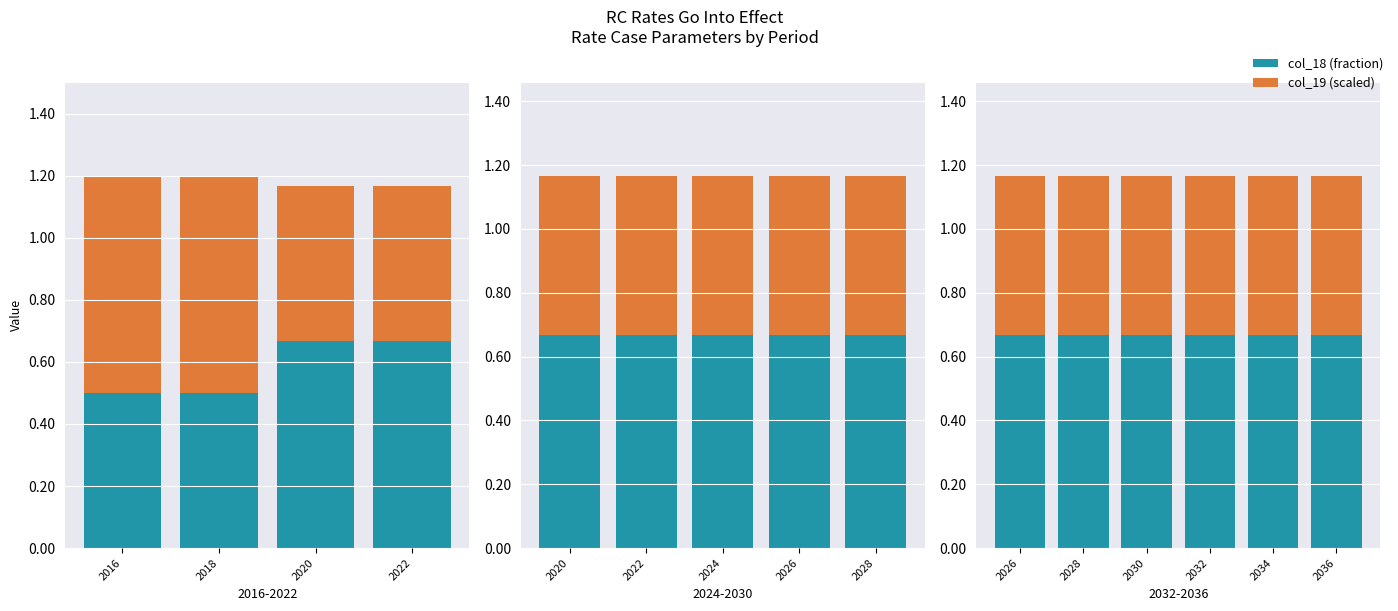

The value of col_19 (scaled) at 2036 is 0.8. True or false?

False